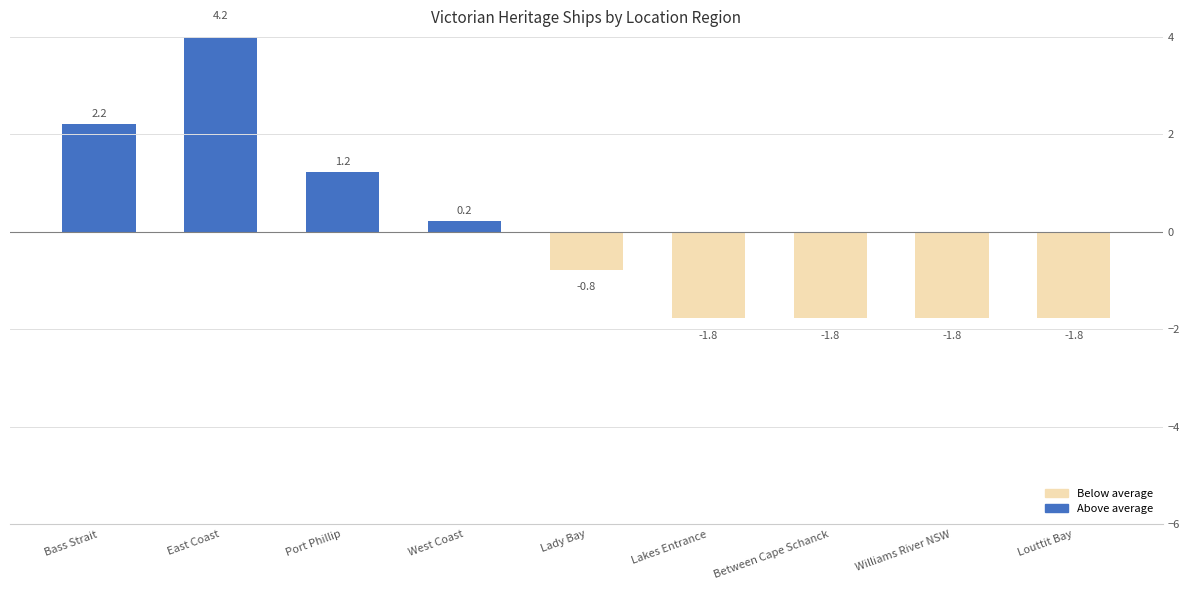

Reading left to right, transcribe all the data shown in this chart.

Bass Strait=2.2	East Coast=4.2	Port Phillip=1.2	West Coast=0.2	Lady Bay=-0.8	Lakes Entrance=-1.8	Between Cape Schanck=-1.8	Williams River NSW=-1.8	Louttit Bay=-1.8